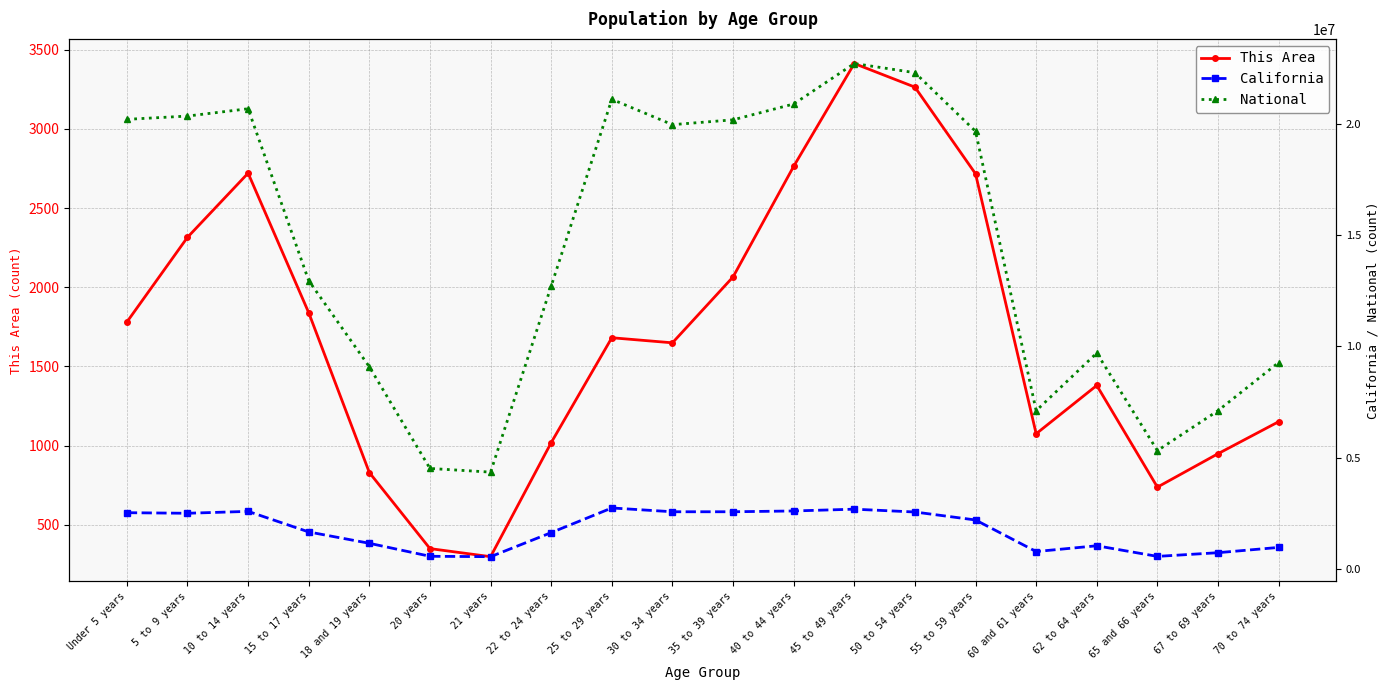

Is it true that National equals 20677194 at 10 to 14 years?

True